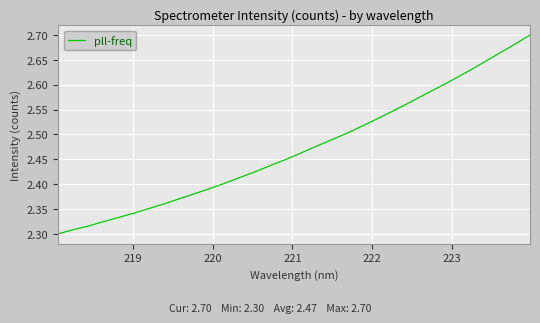

Does the chart display data point markers on the line(s)?

No